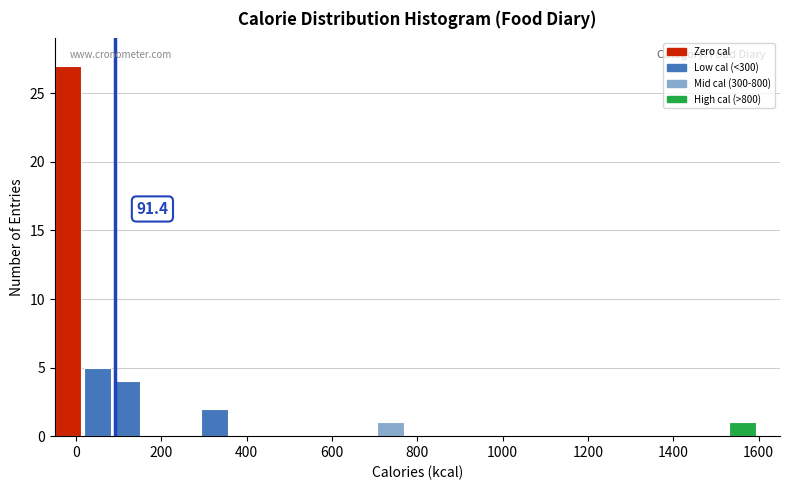

Read against the x-axis, roughly where is the centre of the tallest bar?

-20